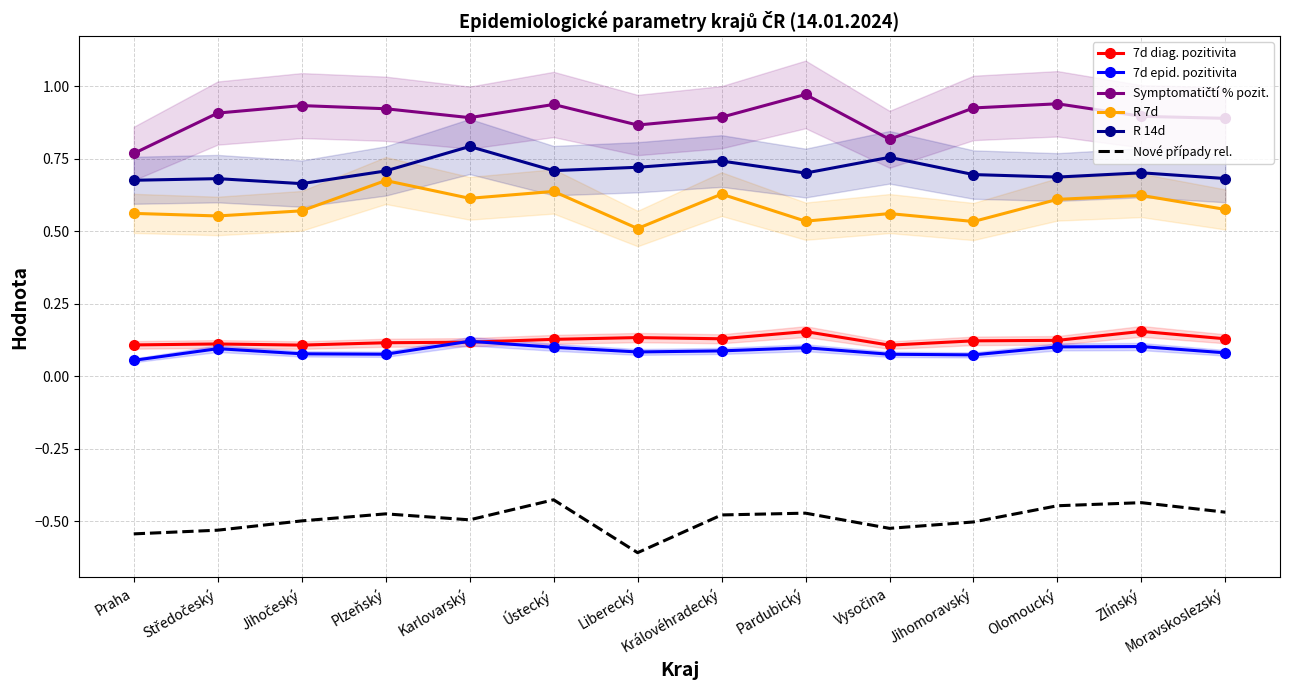

How many data points does each series have?

14